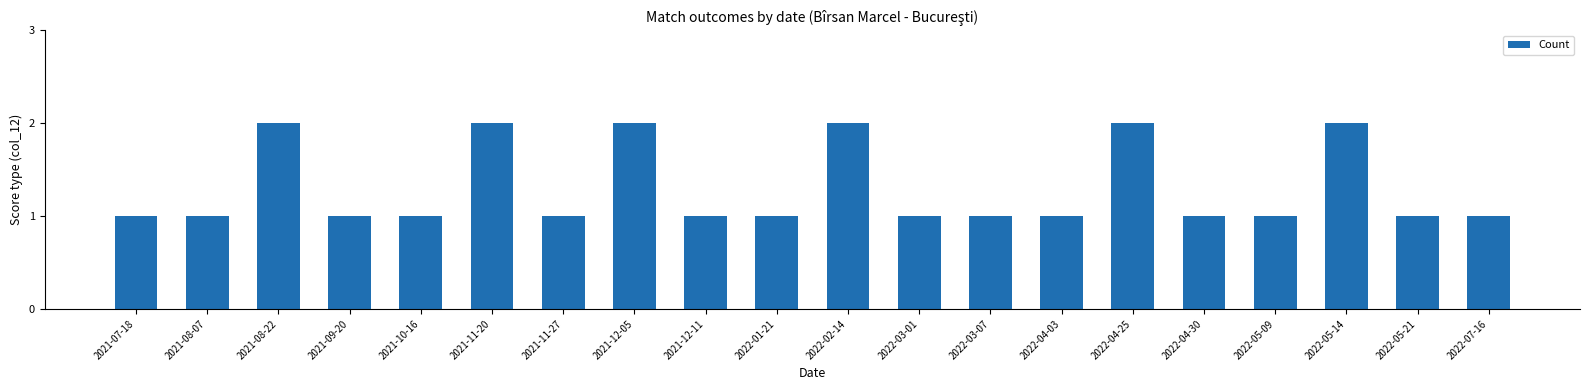

Reading left to right, extract all data points from this chart.

1	1	2	1	1	2	1	2	1	1	2	1	1	1	2	1	1	2	1	1